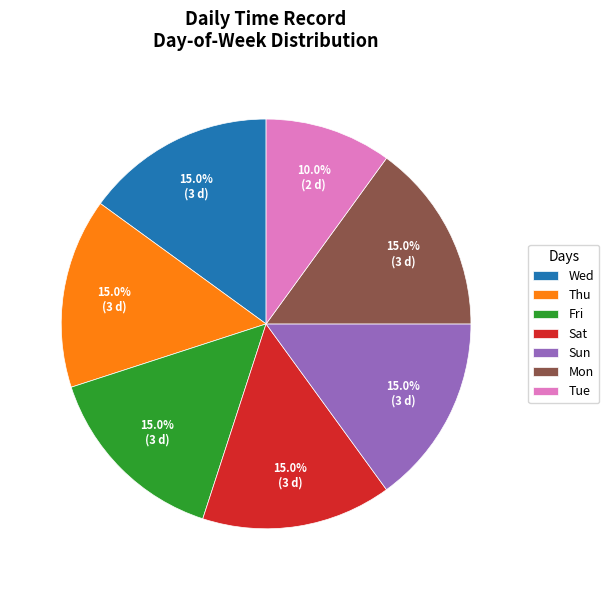

True or false: Sat accounts for 23% of the total.

False